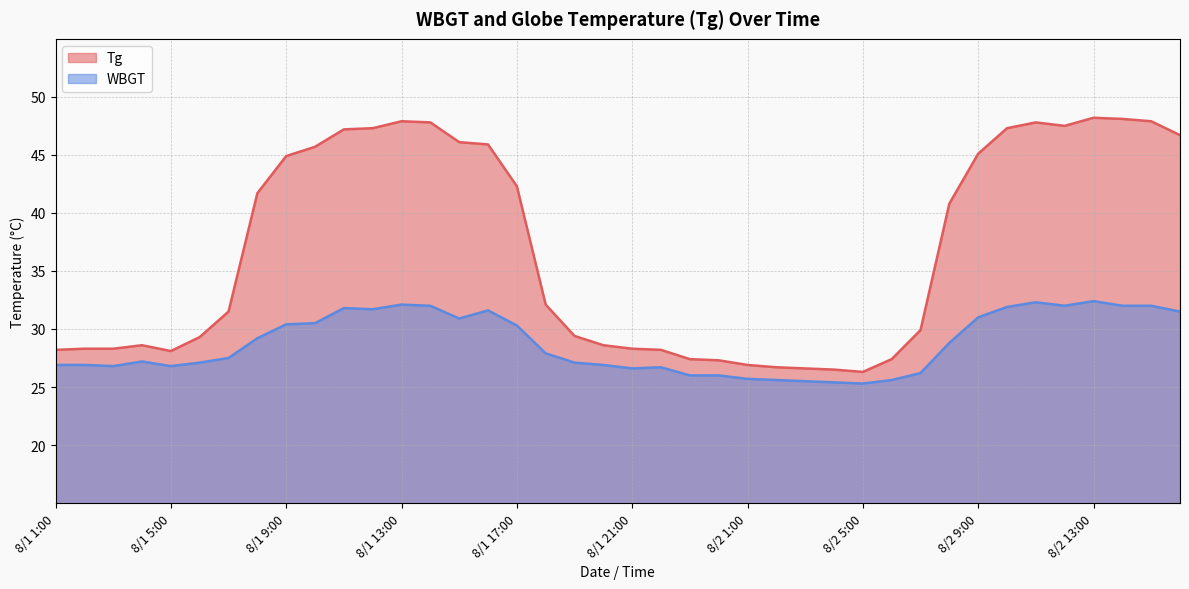

Where does the Tg series first go above 32?

8/1 8:00